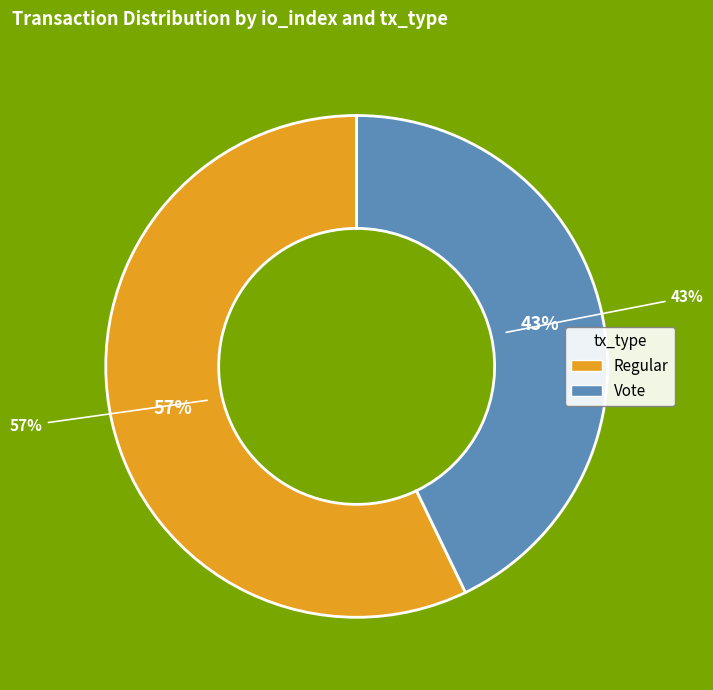

Is the sum of Regular (io_index=4) and Vote (io_index=3) greater than half?

Yes